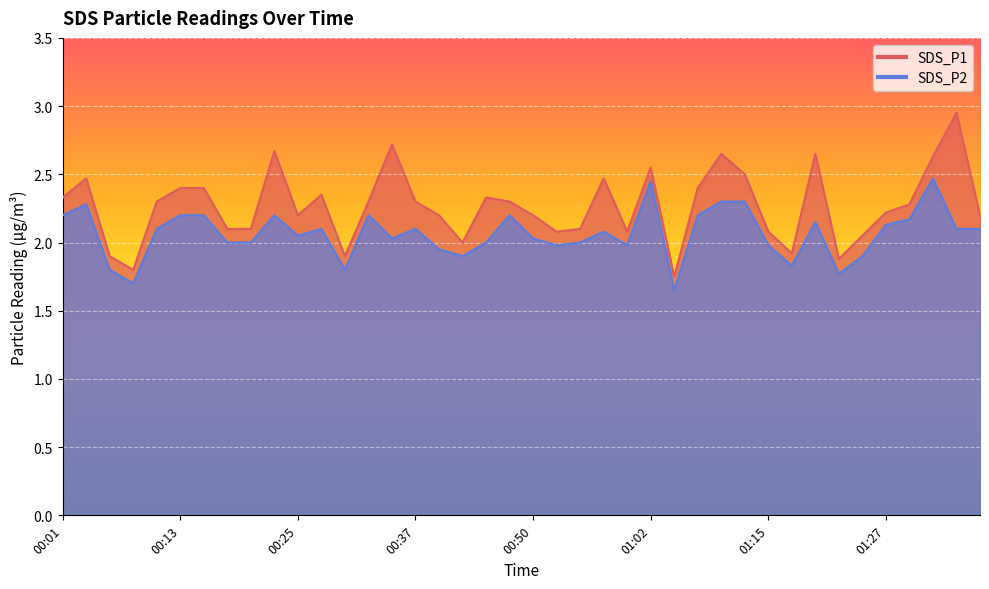

What value does the SDS_P1 series have at 00:54?

2.1